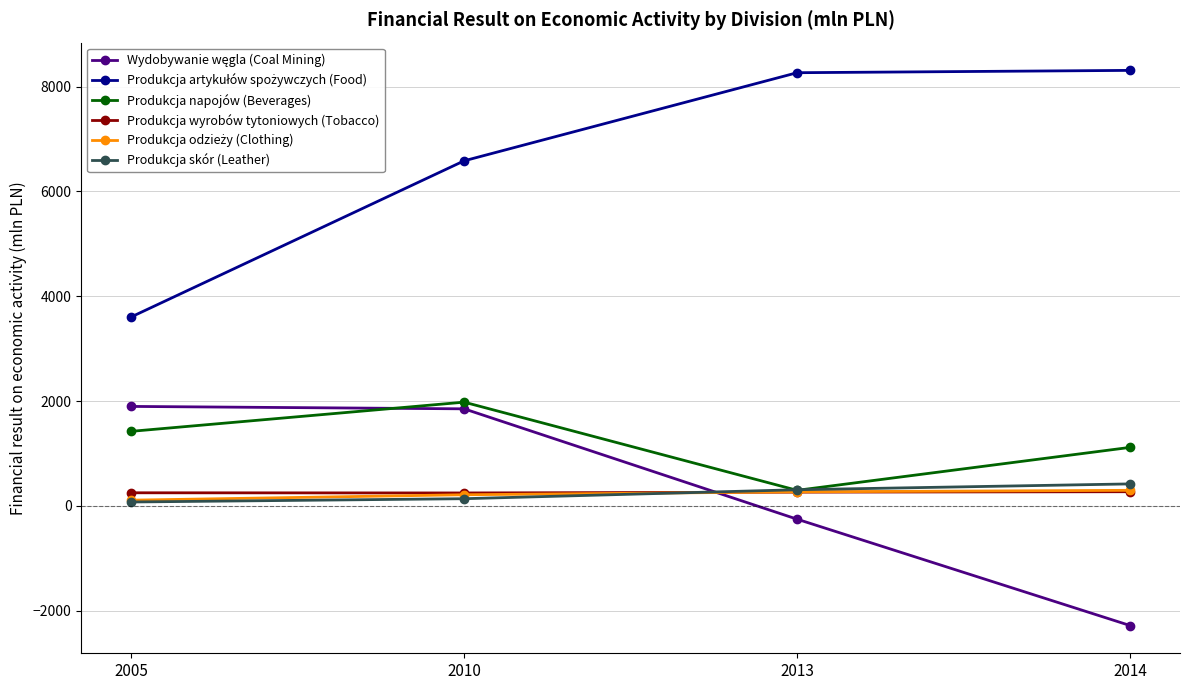

The Produkcja skór (Leather) series shows 421.5 at 2014. True or false?

True